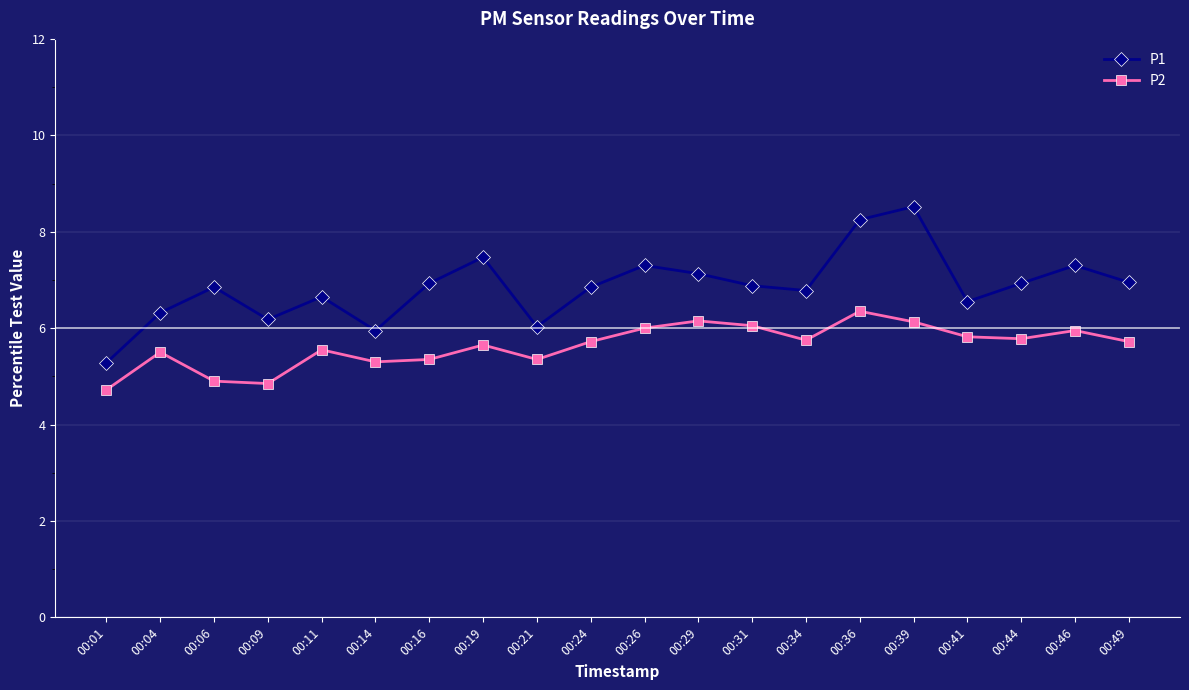

What is the maximum value for P1?

8.5